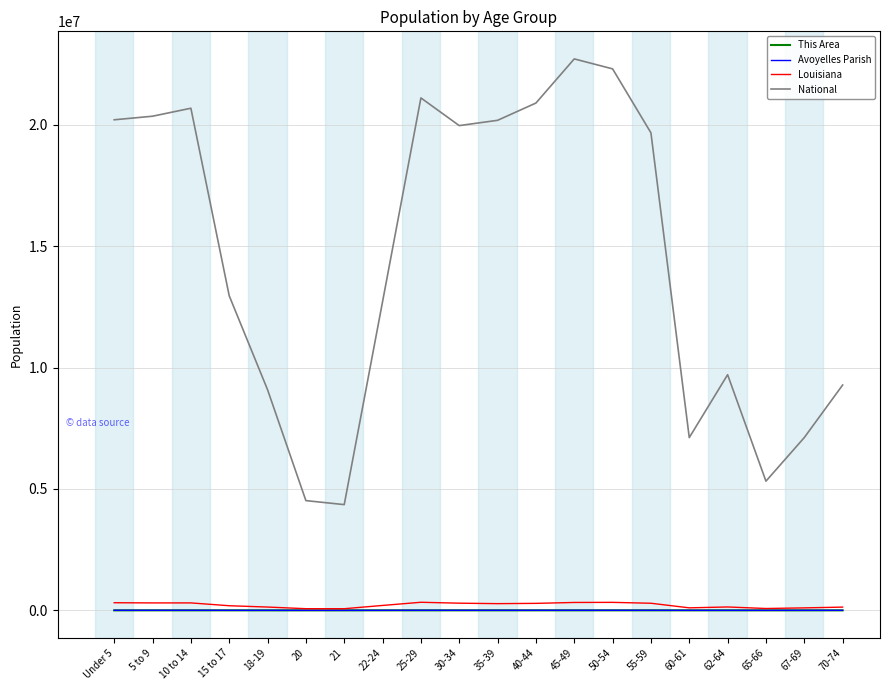

How many lines are shown in the chart?

4